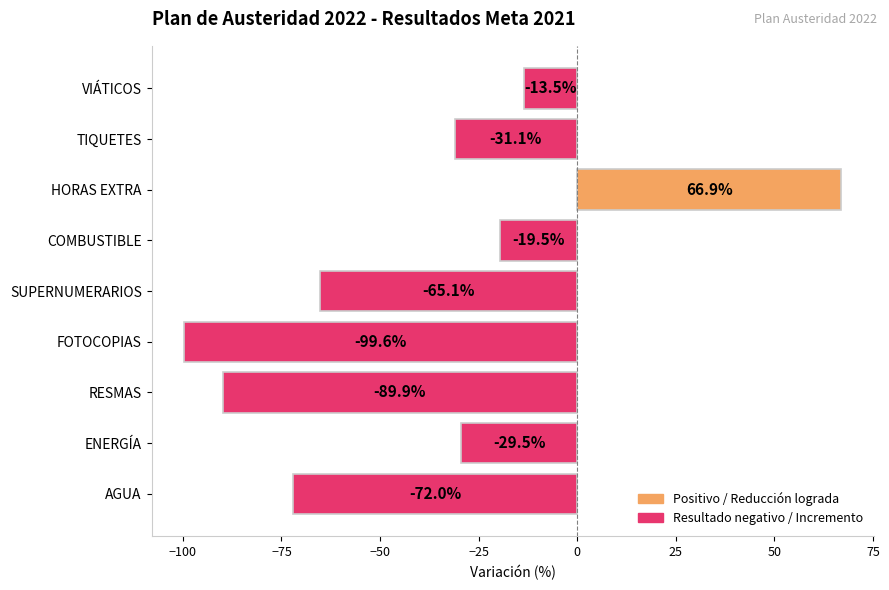

At which category does the chart reach its peak across all series?

HORAS EXTRA